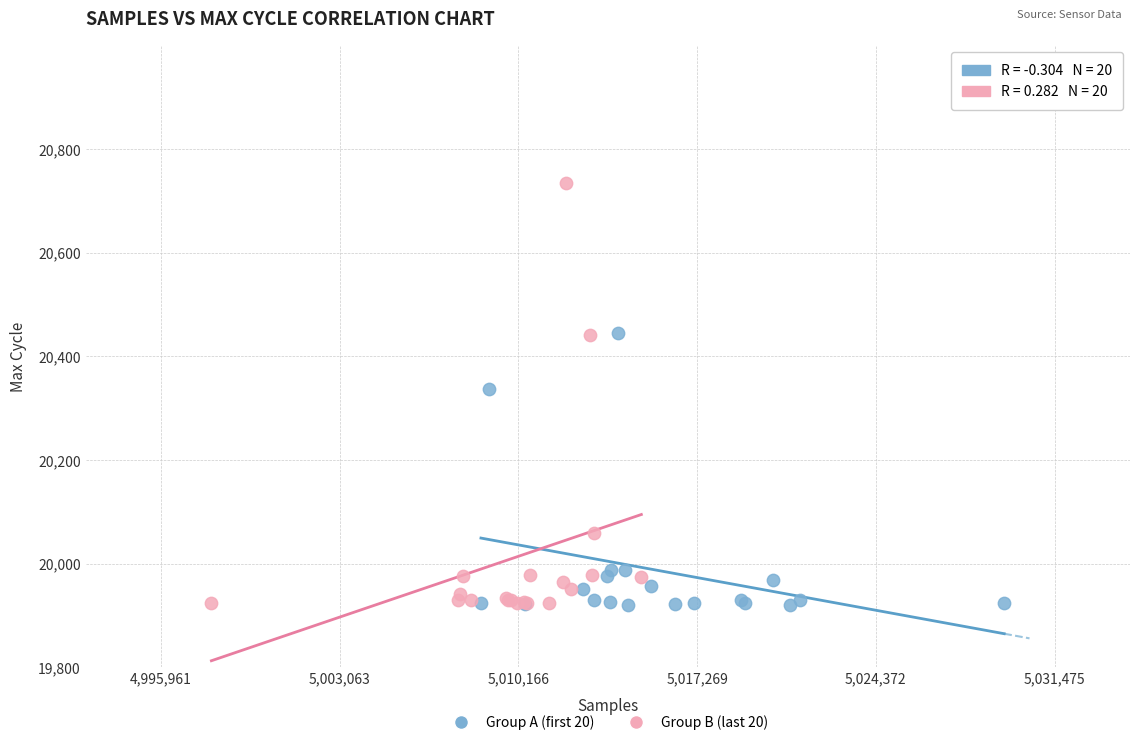

Which series has the widest spread of Y values?

Group B (last 20)